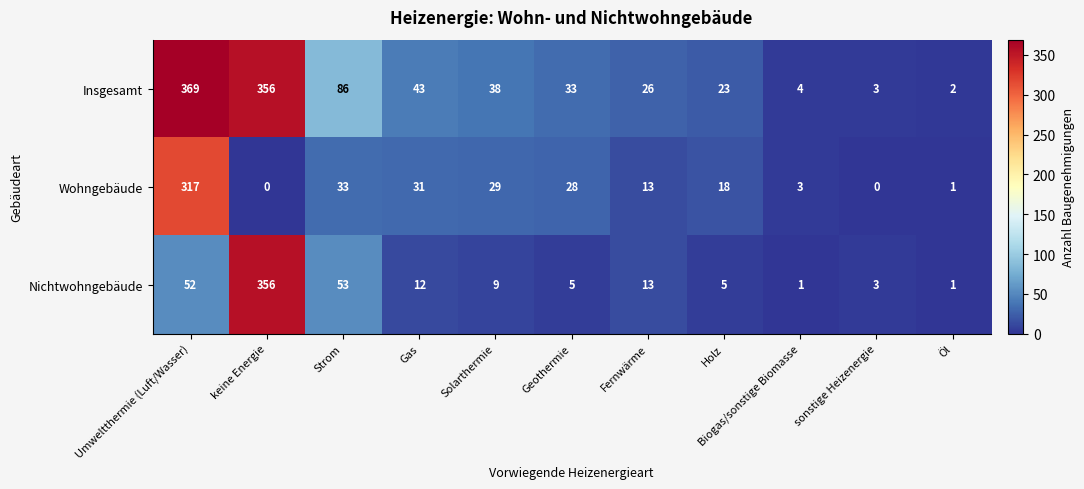

What is the total value across all series at Umweltthermie (Luft/Wasser)?

738